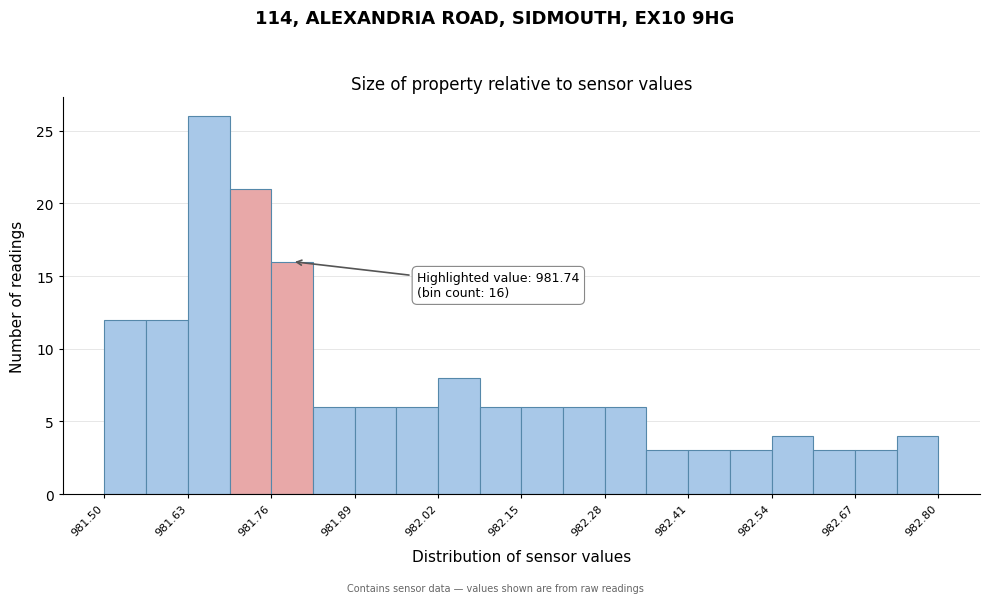

Around what value on the x-axis is the tallest bar? Give the approximate position of its centre, as read against the axis.

981.66